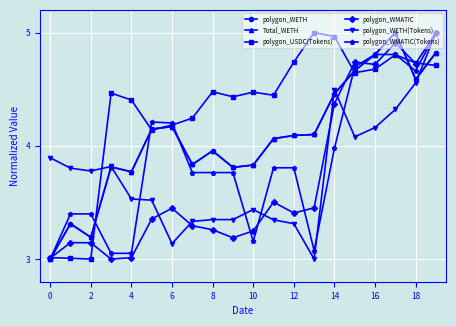

Does the chart have visible grid lines?

Yes